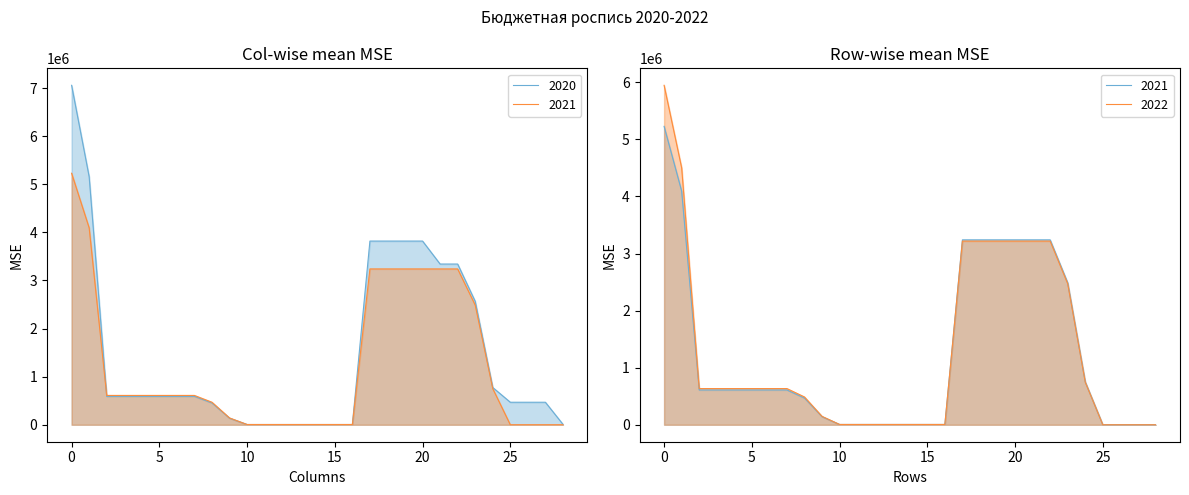

What are all the series names shown in the legend?

2020, 2021, 2022